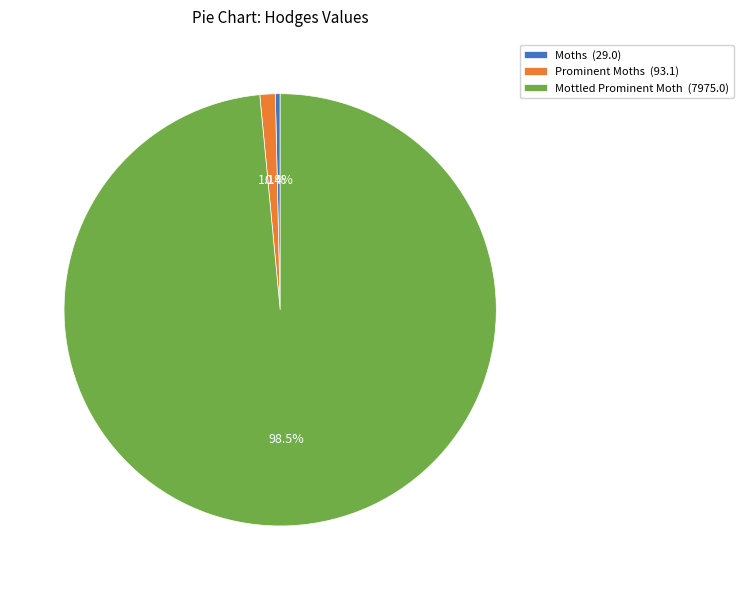

Does any single category account for the majority?

Yes